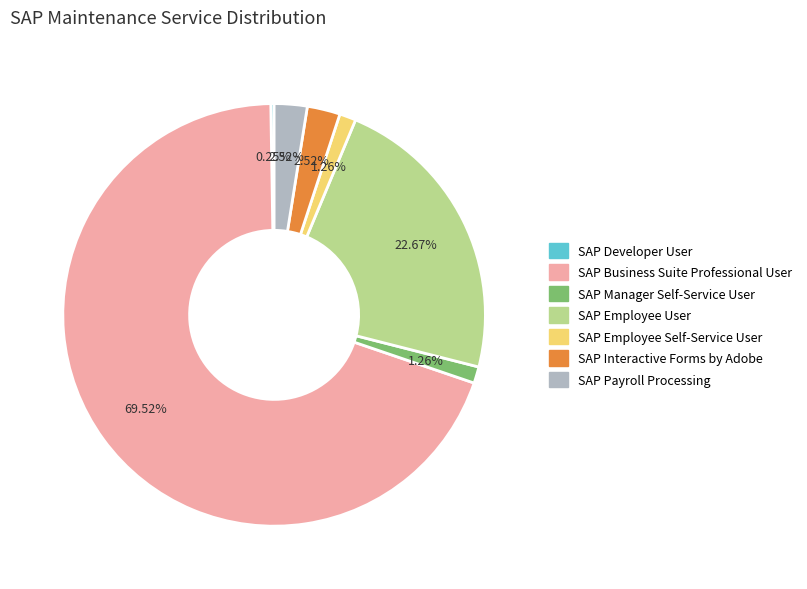

Approximately how many times larger is the value at SAP Business Suite Professional User compared to SAP Interactive Forms by Adobe?

27.6